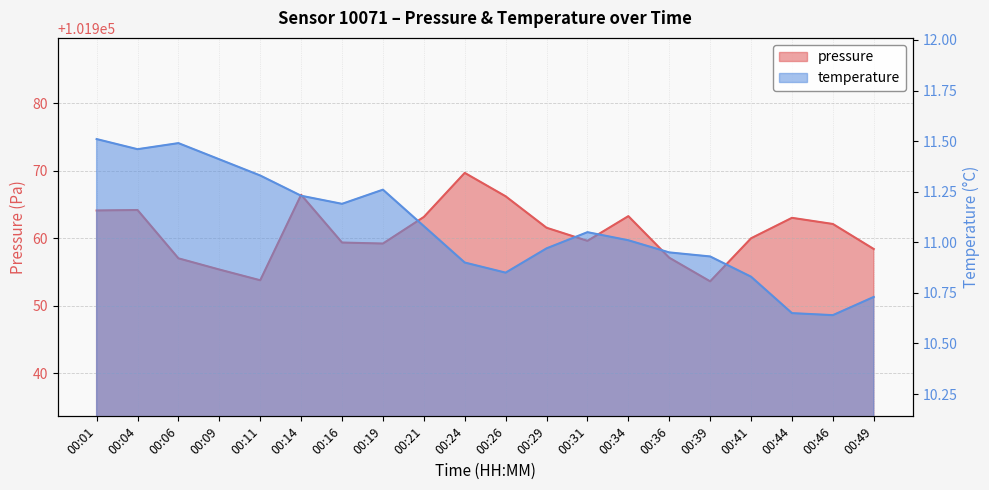

Reading left to right, list all the values displayed in this chart.

pressure: 101964.1	101964.2	101957.0	101955.3	101953.8	101966.4	101959.3	101959.2	101963.1	101969.7	101966.2	101961.5	101959.6	101963.2	101957.1	101953.6	101960.0	101963.0	101962.1	101958.4
temperature: 11.5	11.5	11.5	11.4	11.3	11.2	11.2	11.3	11.1	10.9	10.8	11.0	11.1	11.0	10.9	10.9	10.8	10.7	10.6	10.7